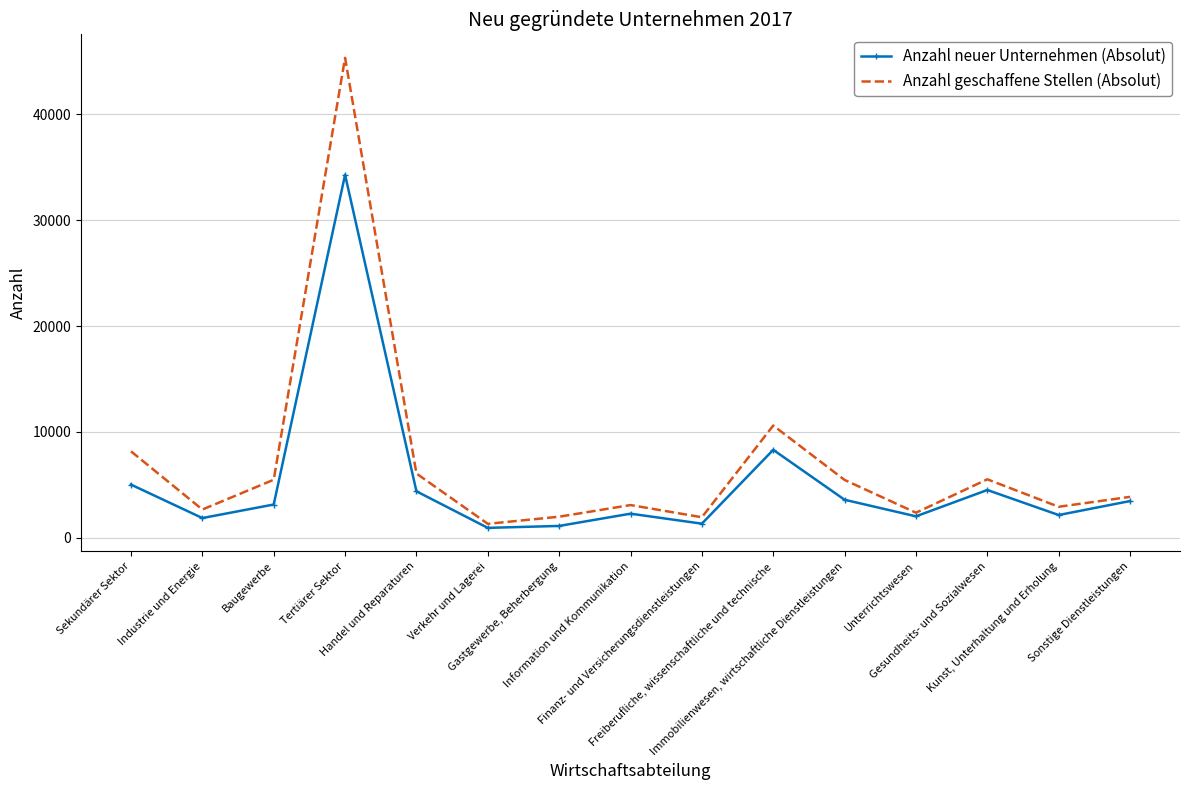

In Anzahl neuer Unternehmen (Absolut), how many points are lower than both neighbors (excluding endpoints)?

5